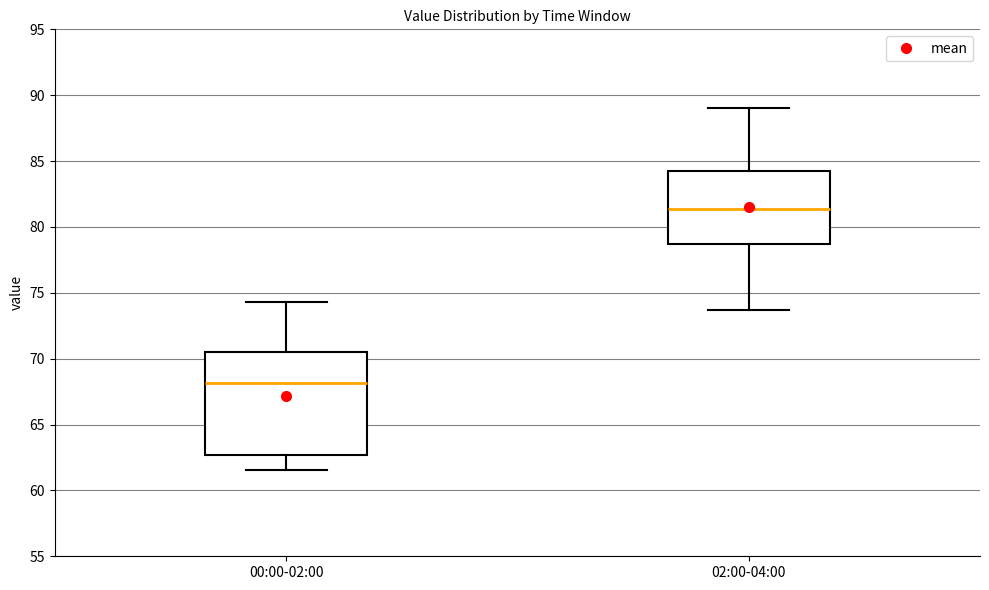

Where is the upper edge of the box for 02:00-04:00 on the y-axis? The values are not printed on the chart, so give them approximately, as read against the axis.

84.0